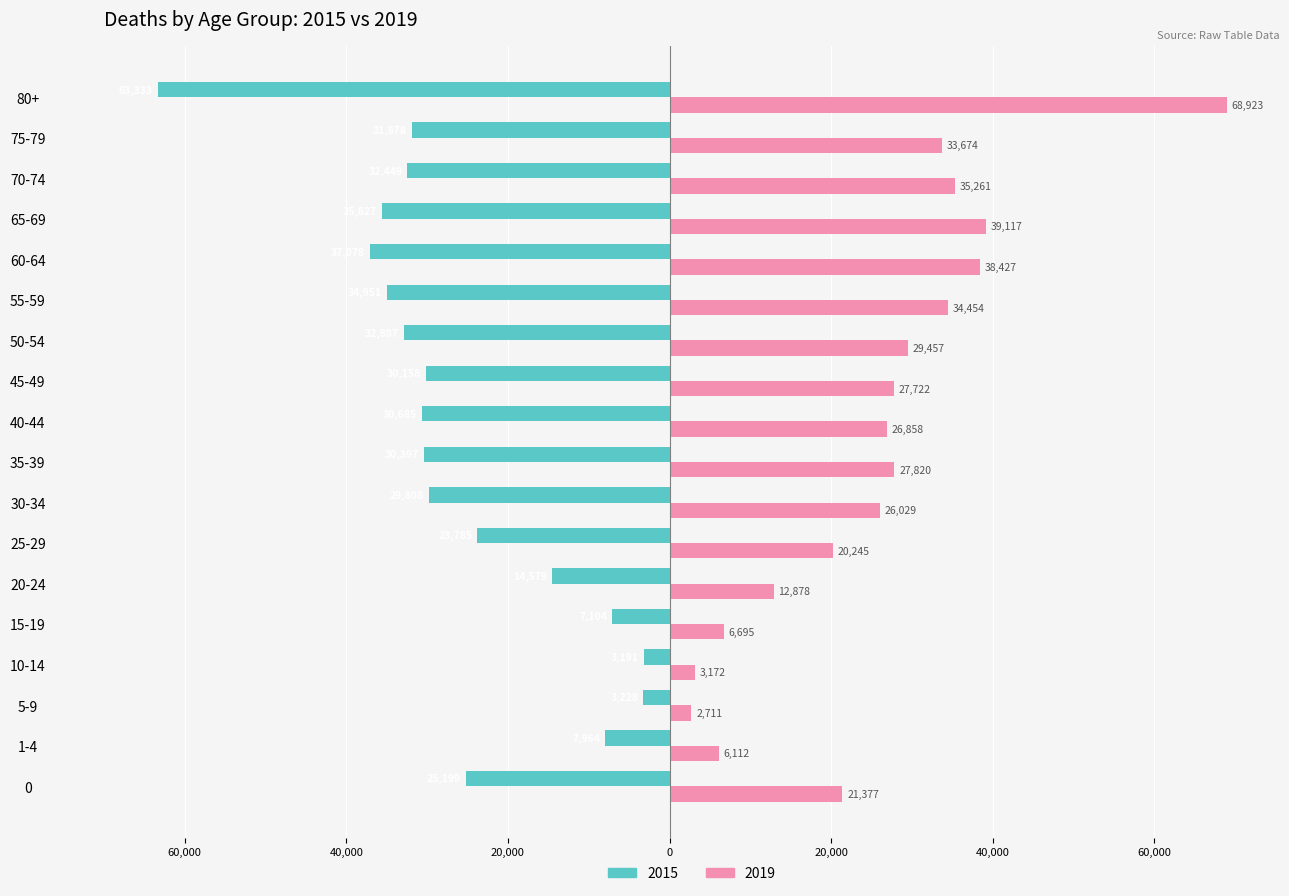

Rank the series by their average value, from highest to lowest.

2019, 2015